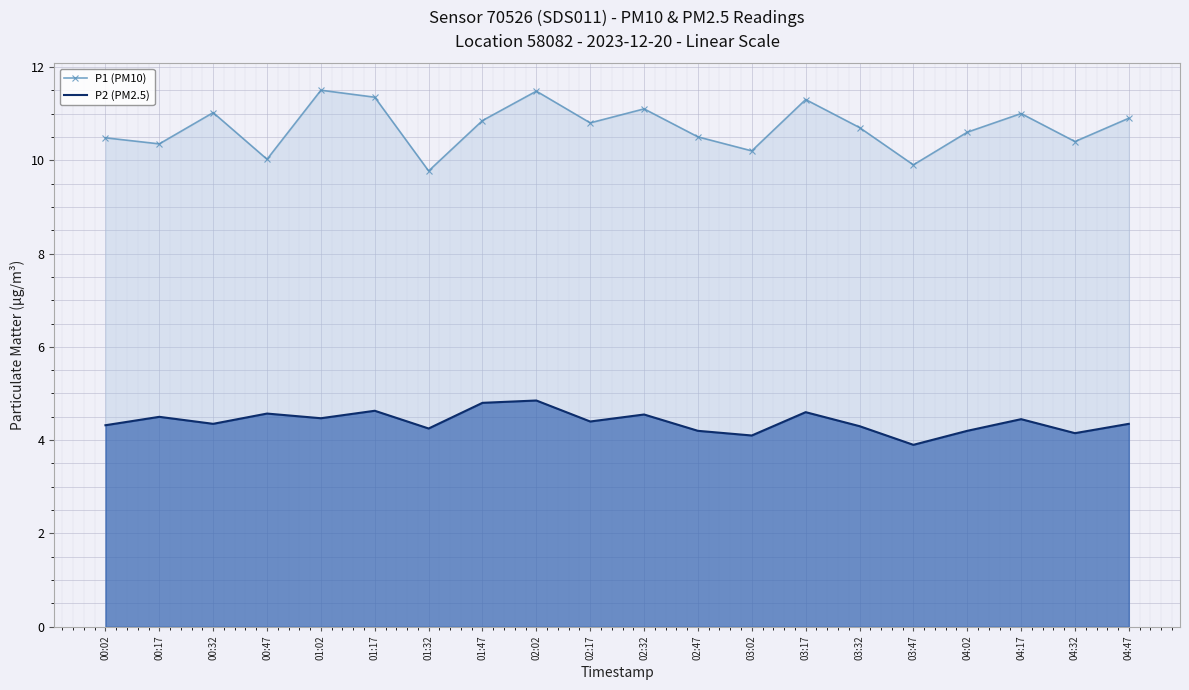

Which category has the lowest value across all series?

03:47